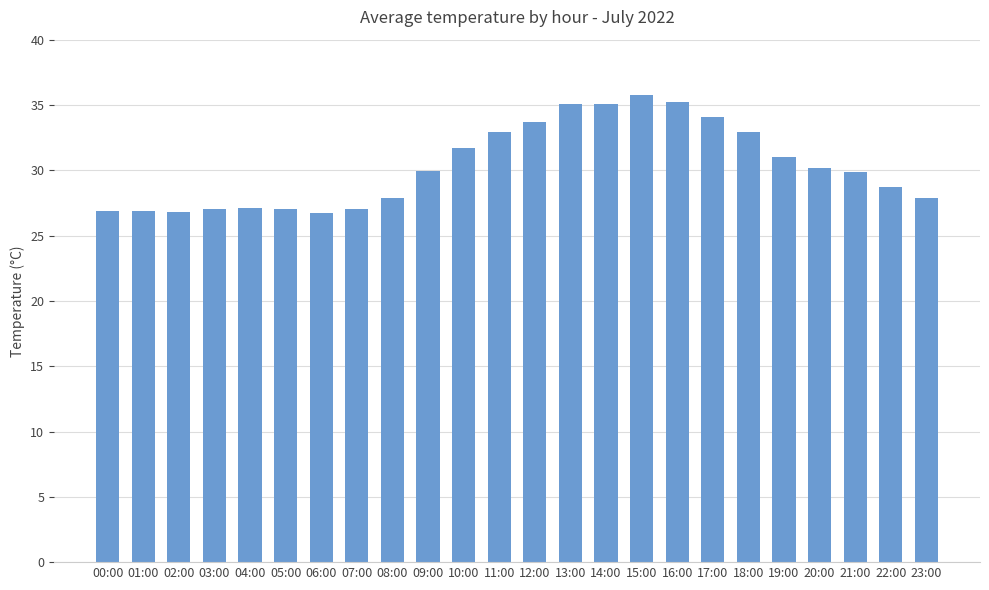

At which label is the value closest to 31?

19:00